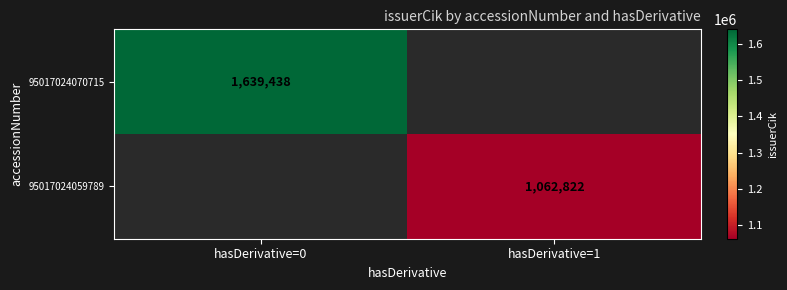

At how many categories does at least one series exceed 1385934?

1